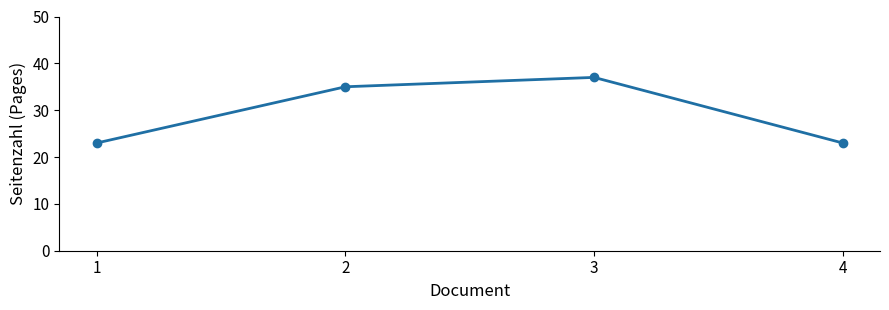

How many values are below 35?

2